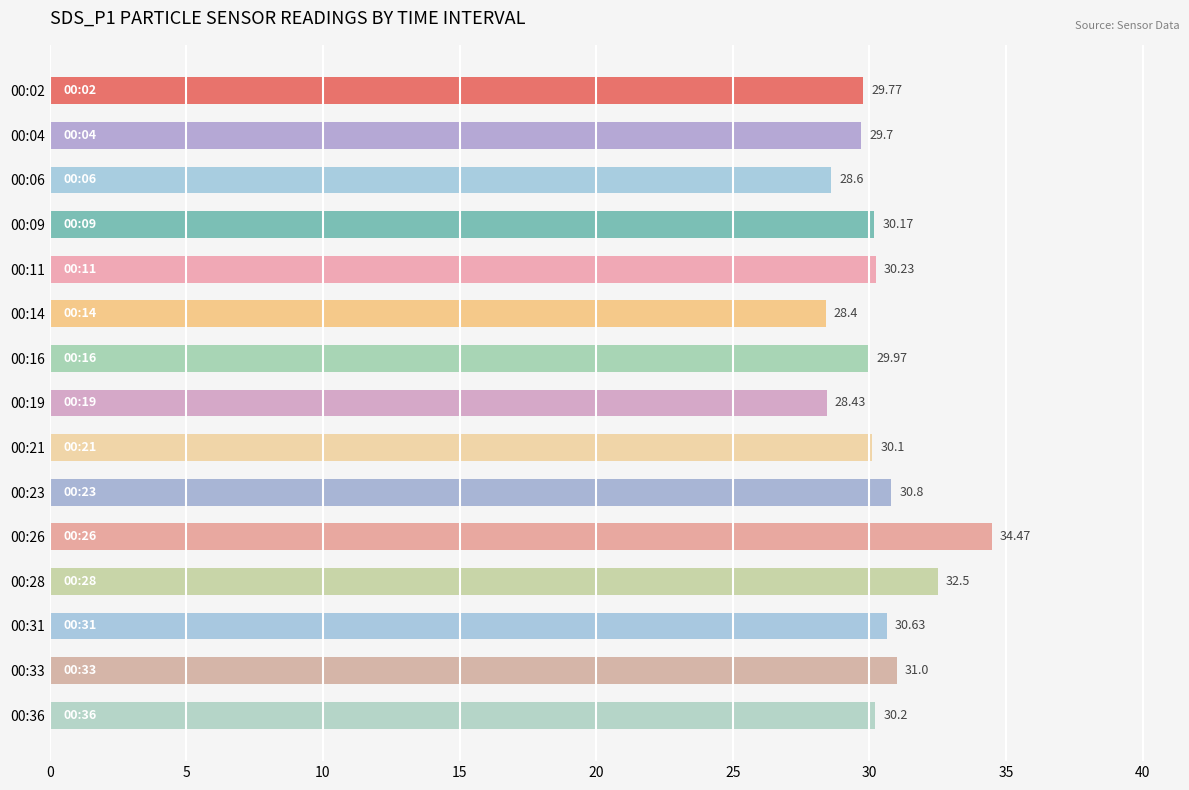

Does the chart contain any negative values?

No